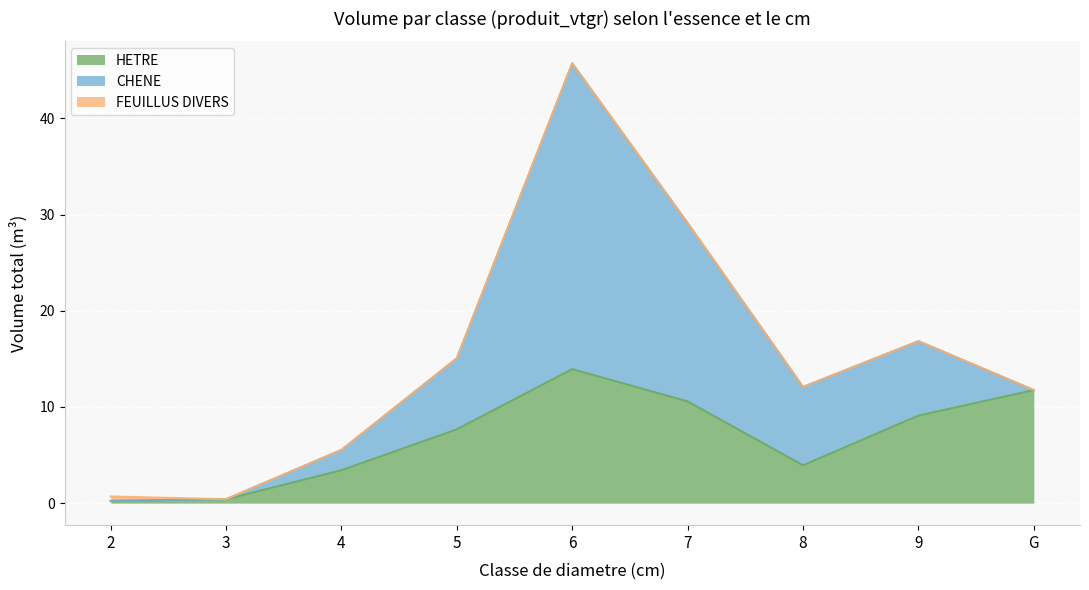

What are all the series names shown in the legend?

HETRE, CHENE, FEUILLUS DIVERS